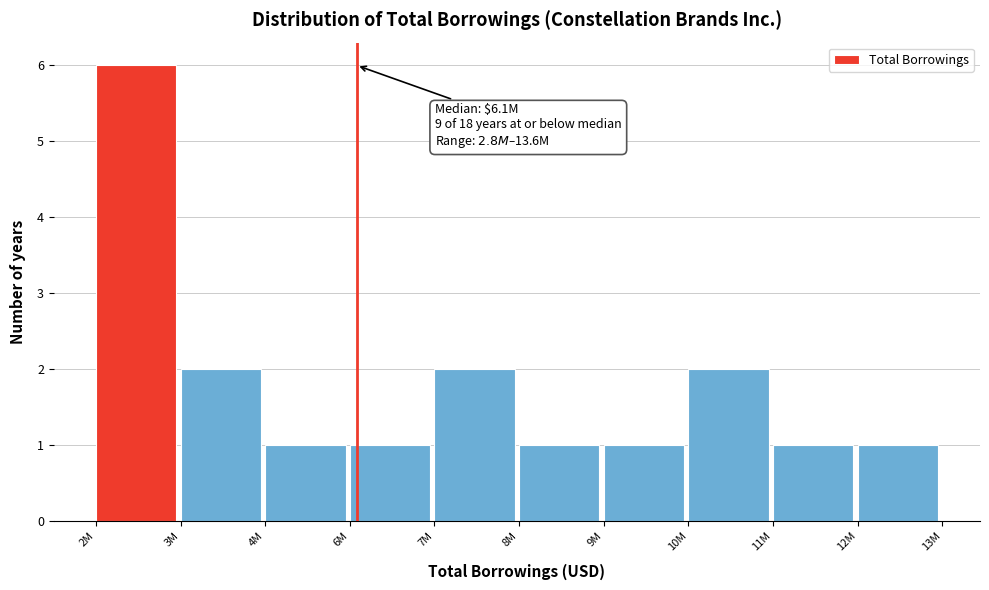

Reading left to right, what are all the values shown in this chart?

2M=6	3M=2	4M=1	6M=1	7M=2	8M=1	9M=1	10M=2	11M=1	12M=1